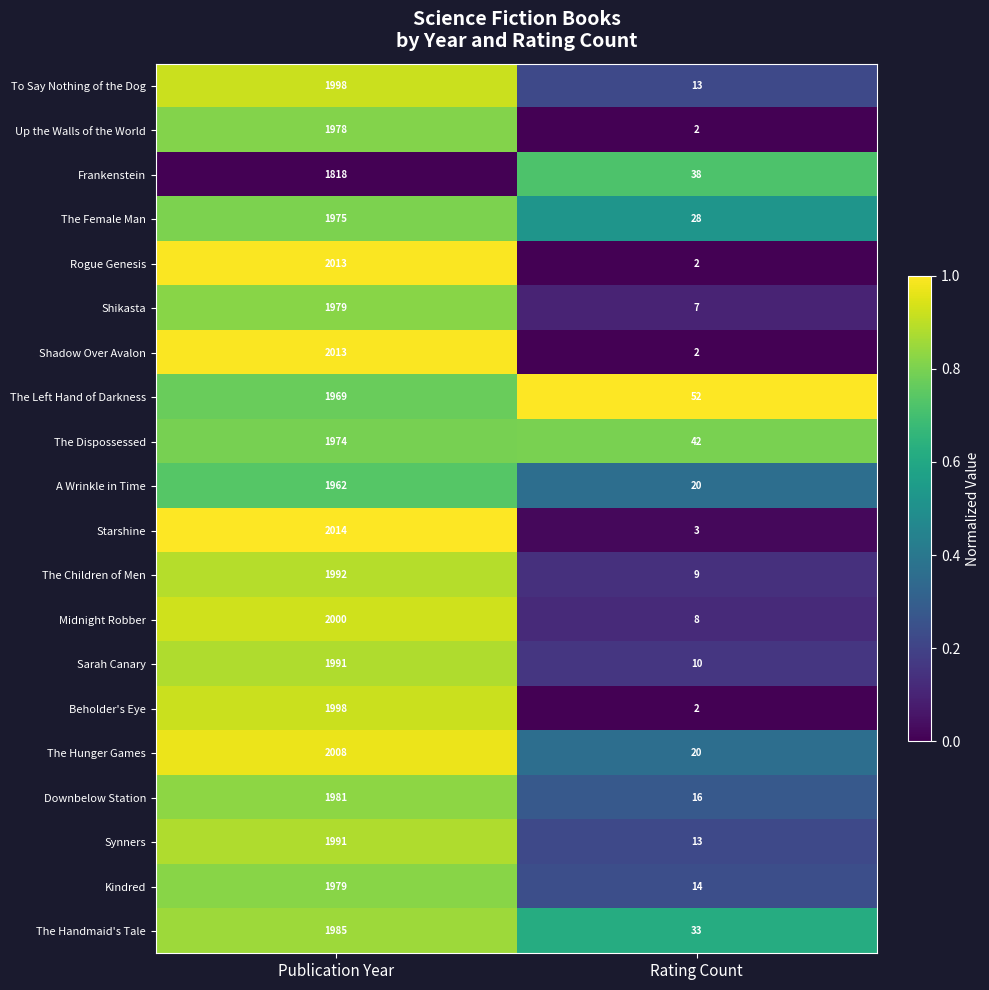

Read the A Wrinkle in Time value at Rating Count.

20